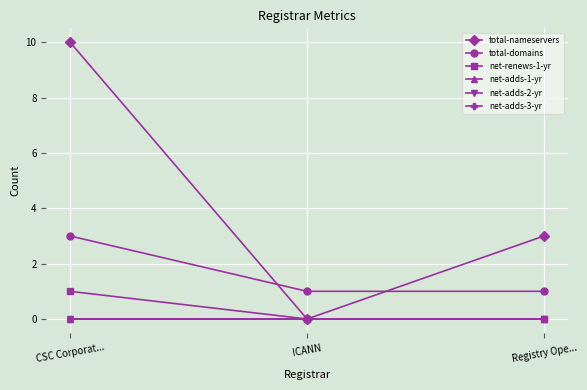

Which category has the highest value in the total-nameservers series?

CSC Corporat...